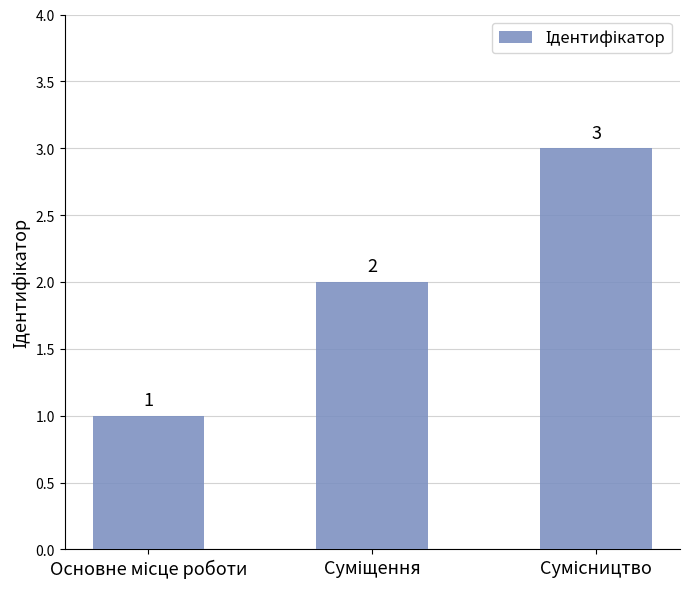

How many values are between 1 and 3?

3